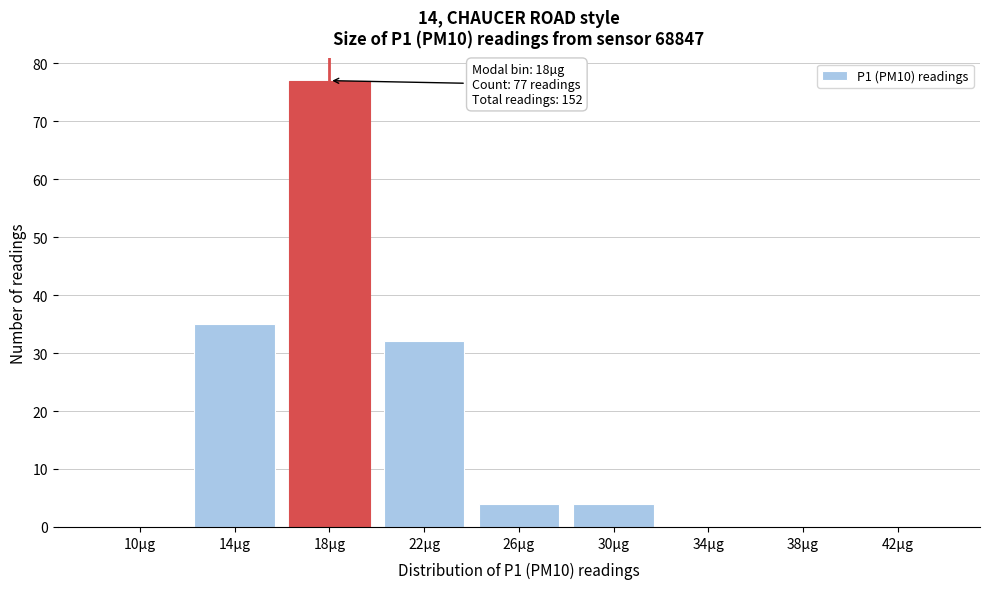

Reading left to right, what are all the values shown in this chart?

10µg=0	14µg=35	18µg=77	22µg=32	26µg=4	30µg=4	34µg=0	38µg=0	42µg=0